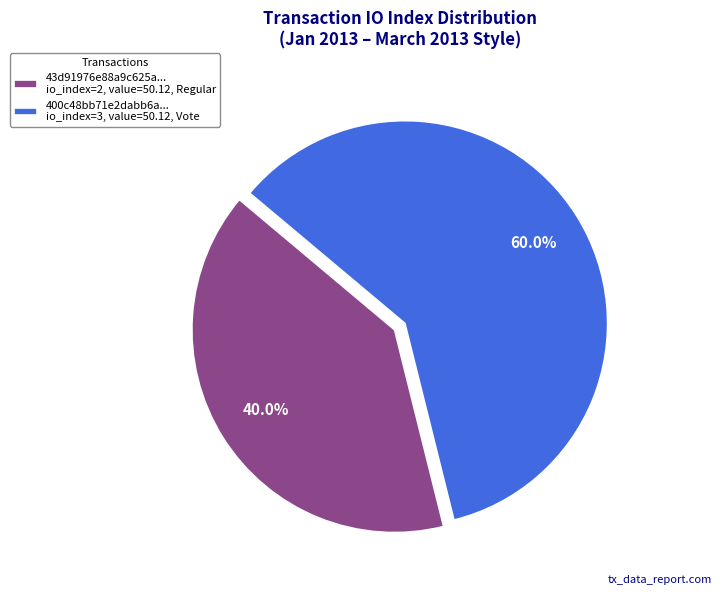

Do 43d91976e88a9c625a... io_index=2, value=50.12, Regular and 400c48bb71e2dabb6a... io_index=3, value=50.12, Vote together represent more than half of the pie?

Yes